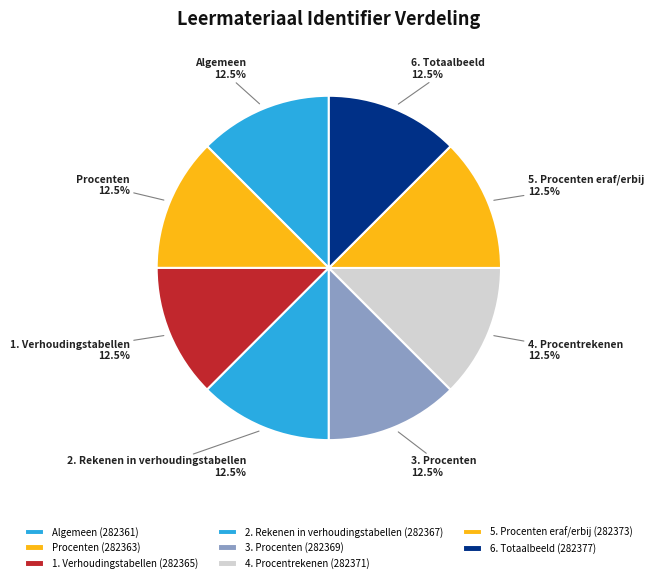

Approximately how many times larger is the value at 4. Procentrekenen compared to 5. Procenten eraf/erbij?

1.0